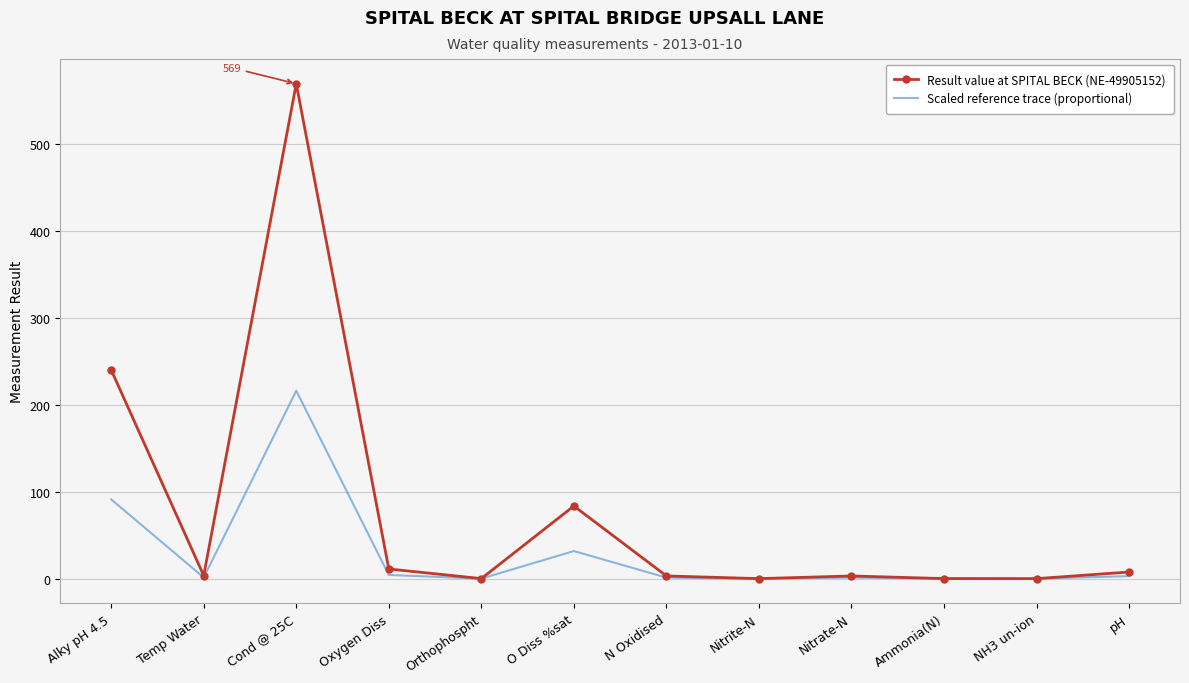

What are all the series names shown in the legend?

Result value at SPITAL BECK (NE-49905152), Scaled reference trace (proportional)